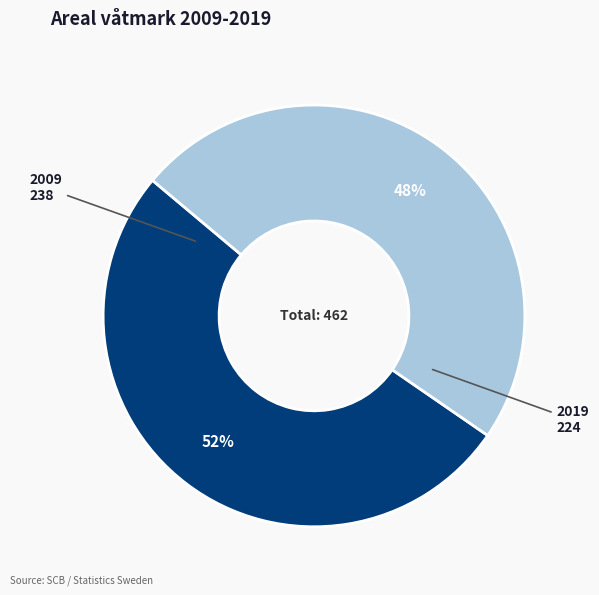

Which slice is the largest?

2009